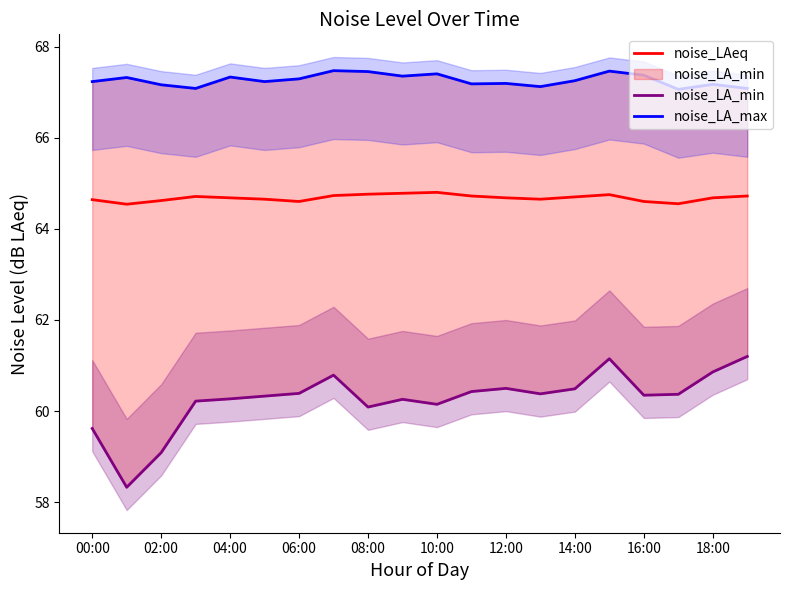

What is the sum of all noise_LA_max values?

1345.2